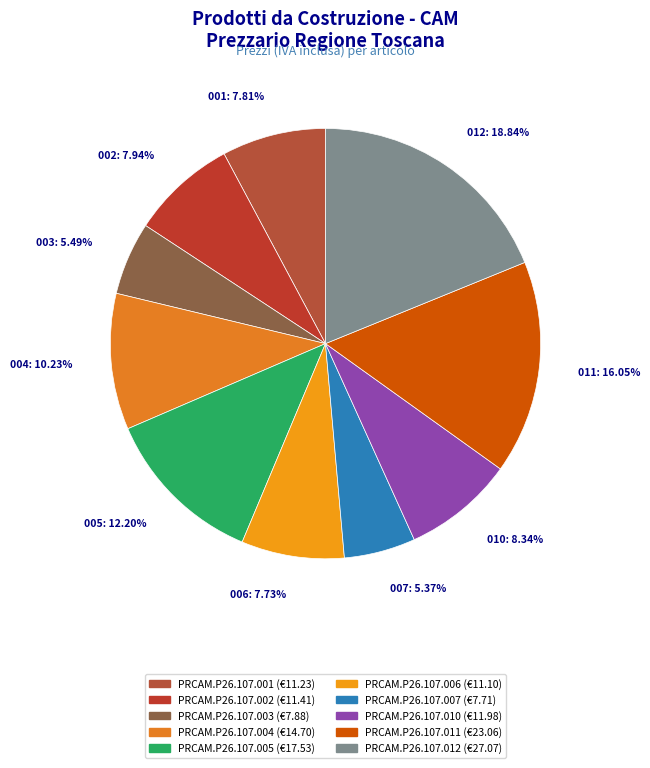

To the nearest percent, what percentage of the pie is PRCAM.P26.107.006?

8%